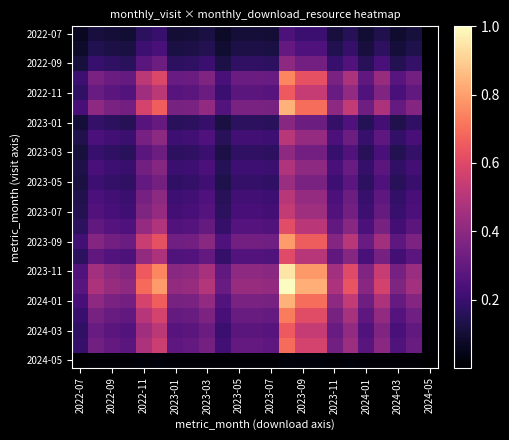

At which category does the chart reach its peak across all series?

13